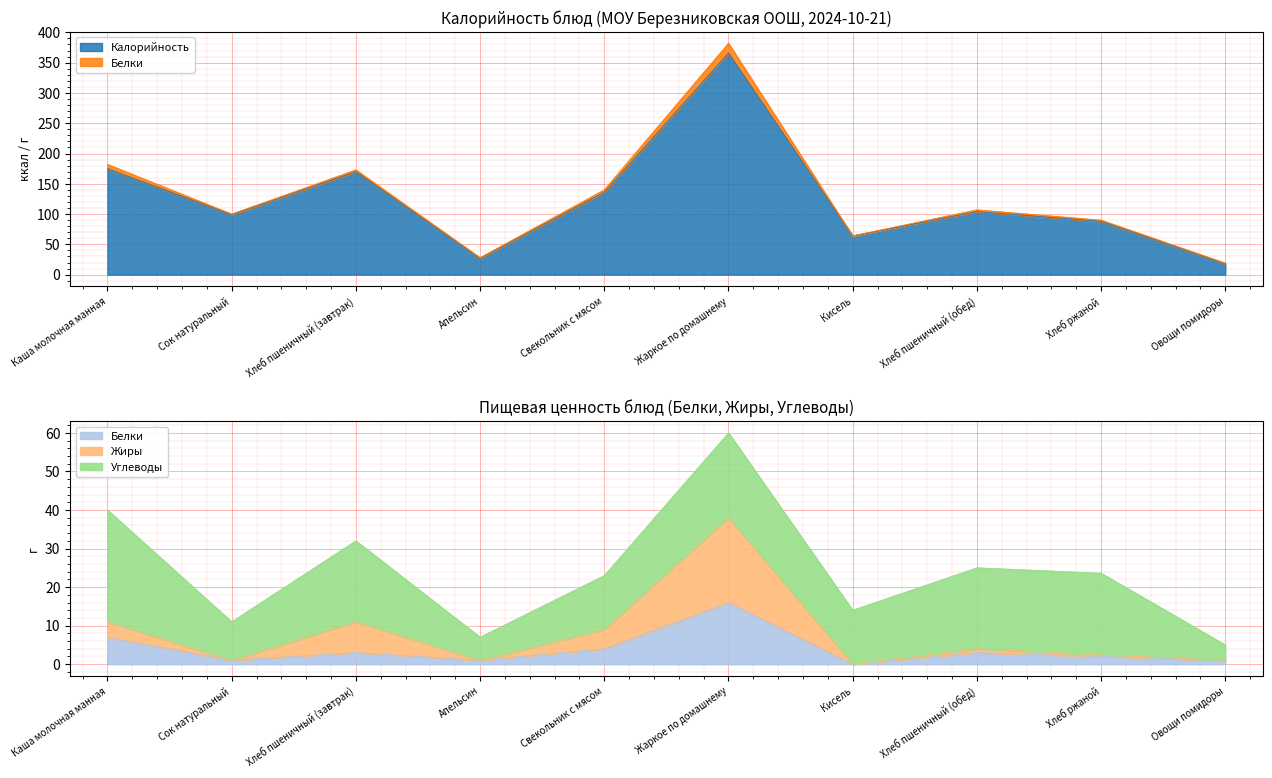

Is the value of Калорийность at Хлеб пшеничный (обед) greater than the value of Белки at Свекольник с мясом?

Yes